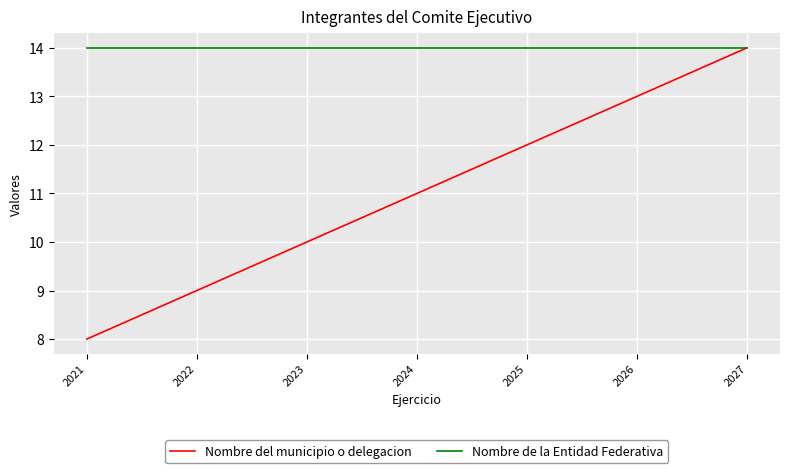

What is the maximum value shown in the chart?

14